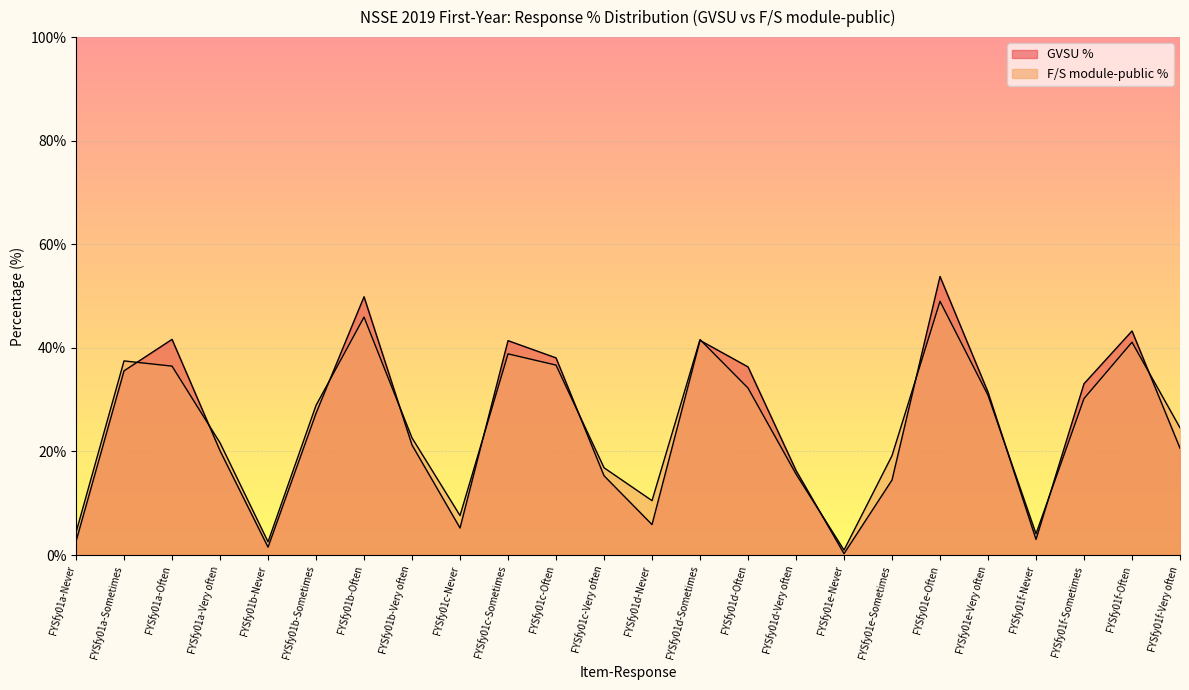

What position from the right is FYSfy01f-Never?

4